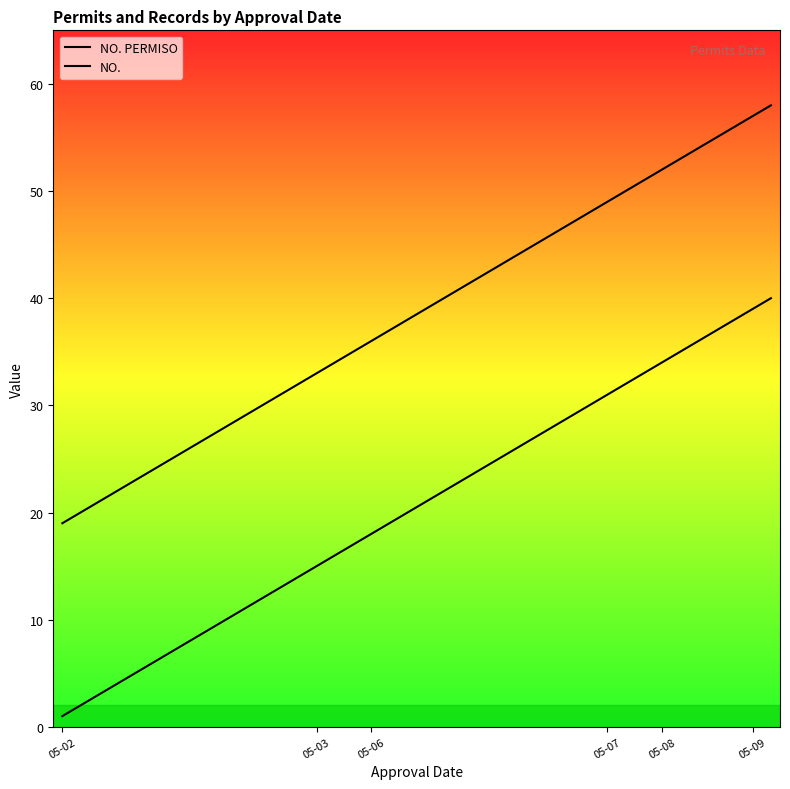

At how many categories does at least one series exceed 44?

14